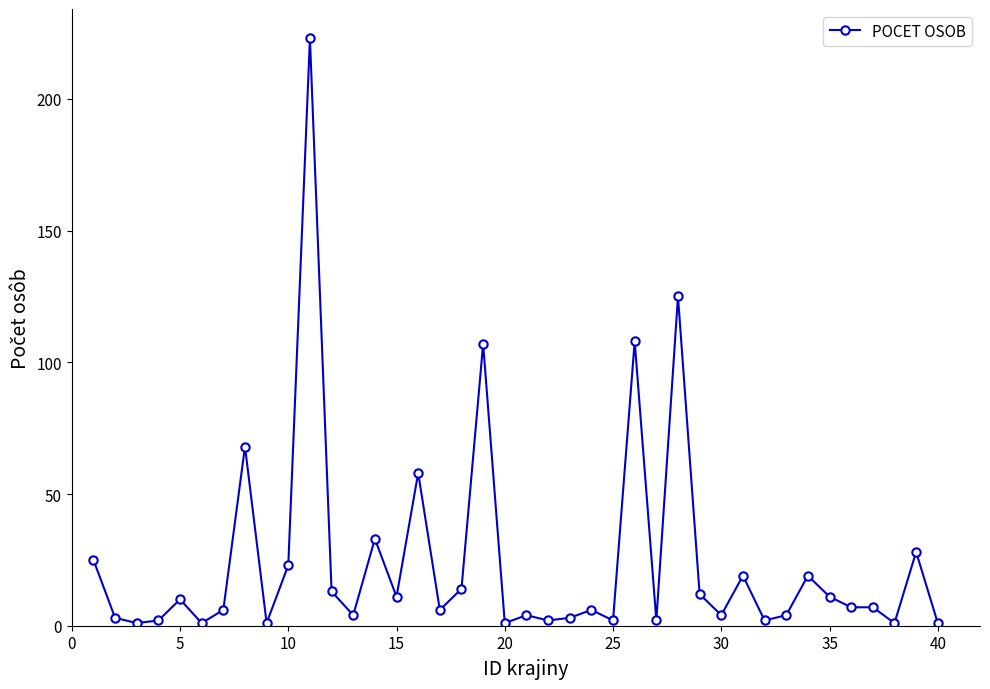

What is the difference between the second highest and minimum values?

124